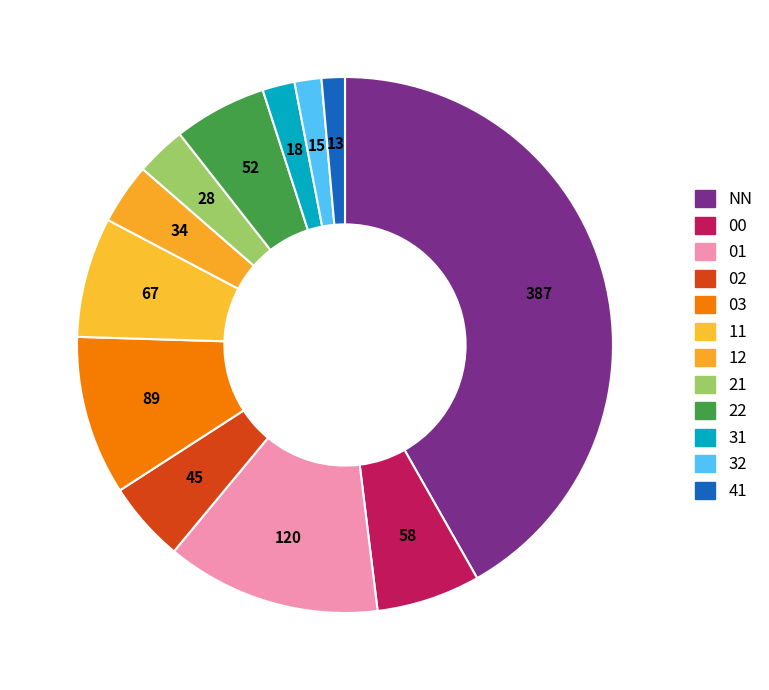

How many slices are in this pie chart?

12